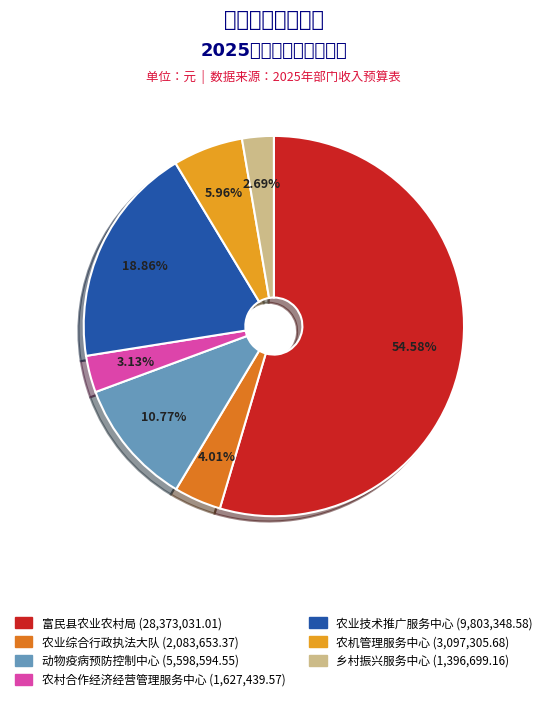

Does any single category account for the majority?

Yes